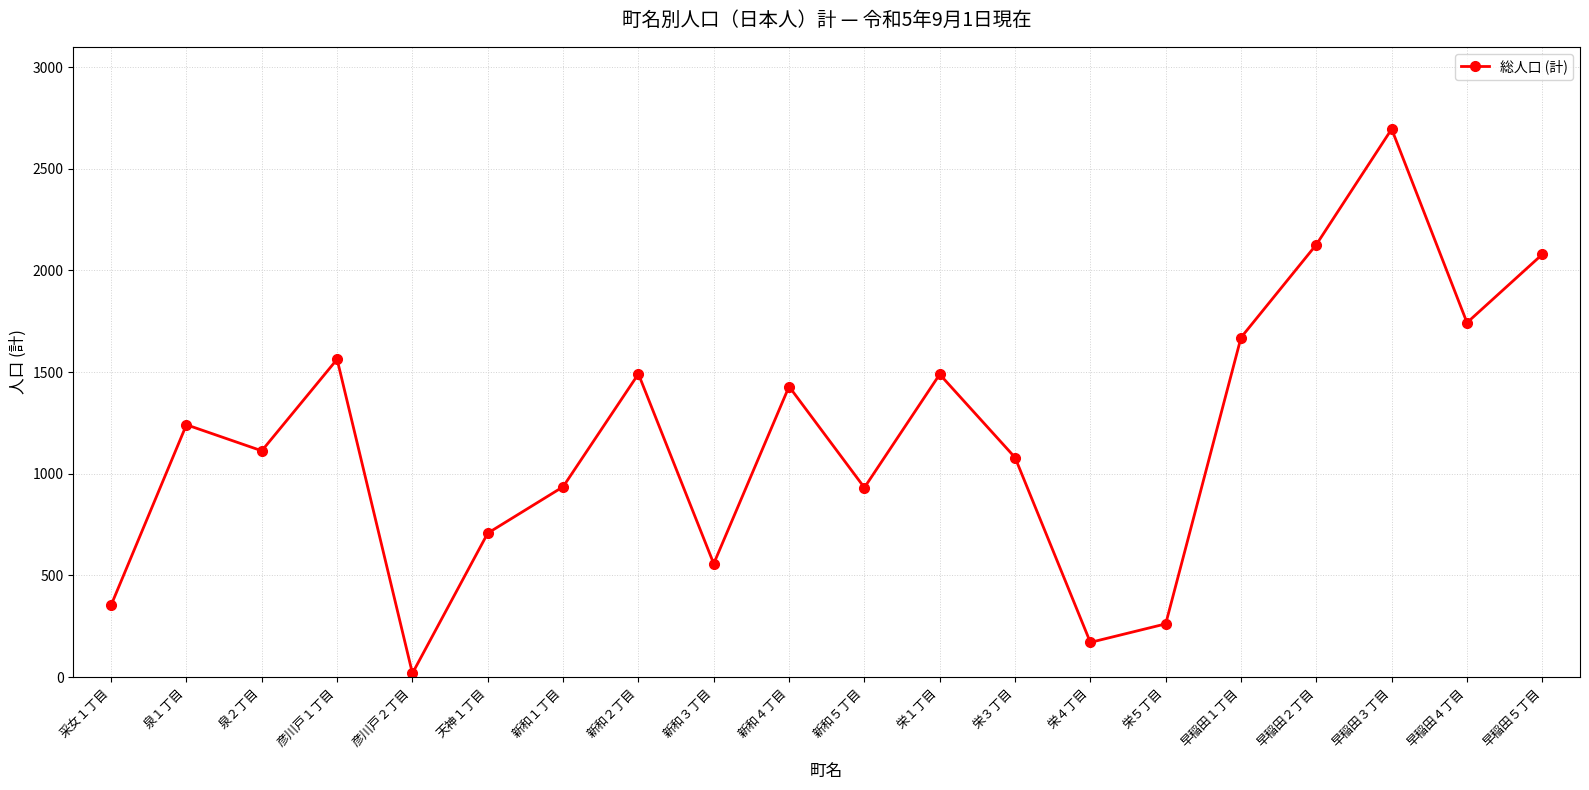

At which category does the data reach its first local valley?

泉２丁目